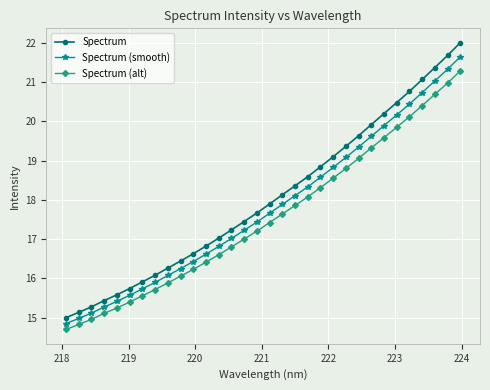

What are all the series names shown in the legend?

Spectrum, Spectrum (smooth), Spectrum (alt)